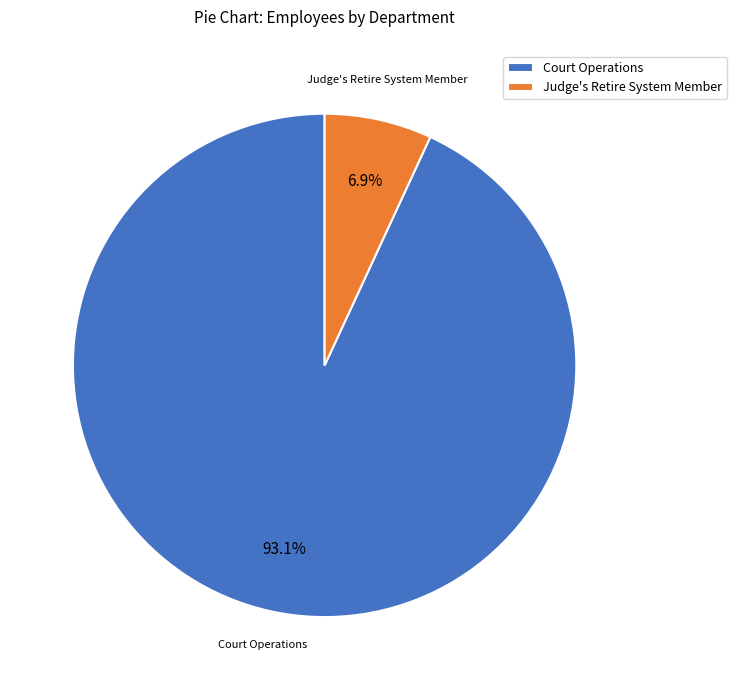

The Court Operations slice represents 99% of the pie. True or false?

False